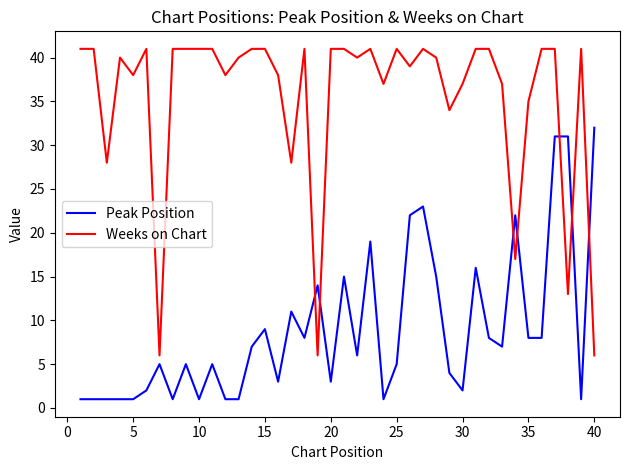

Count the number of categories in the chart.

40